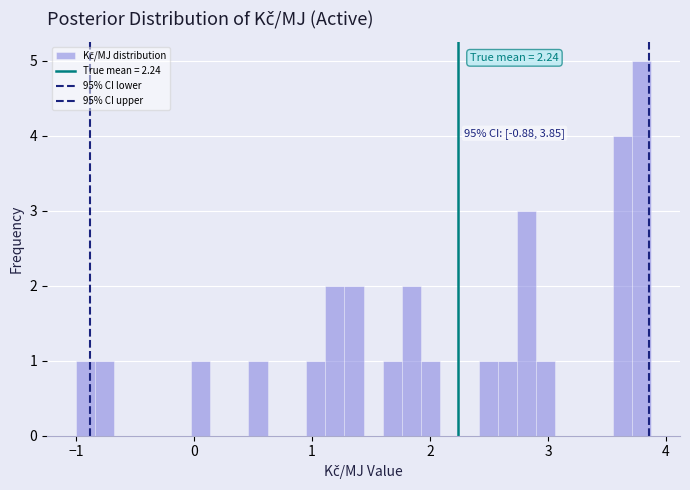

Read against the x-axis, roughly where is the centre of the tallest bar?

3.8